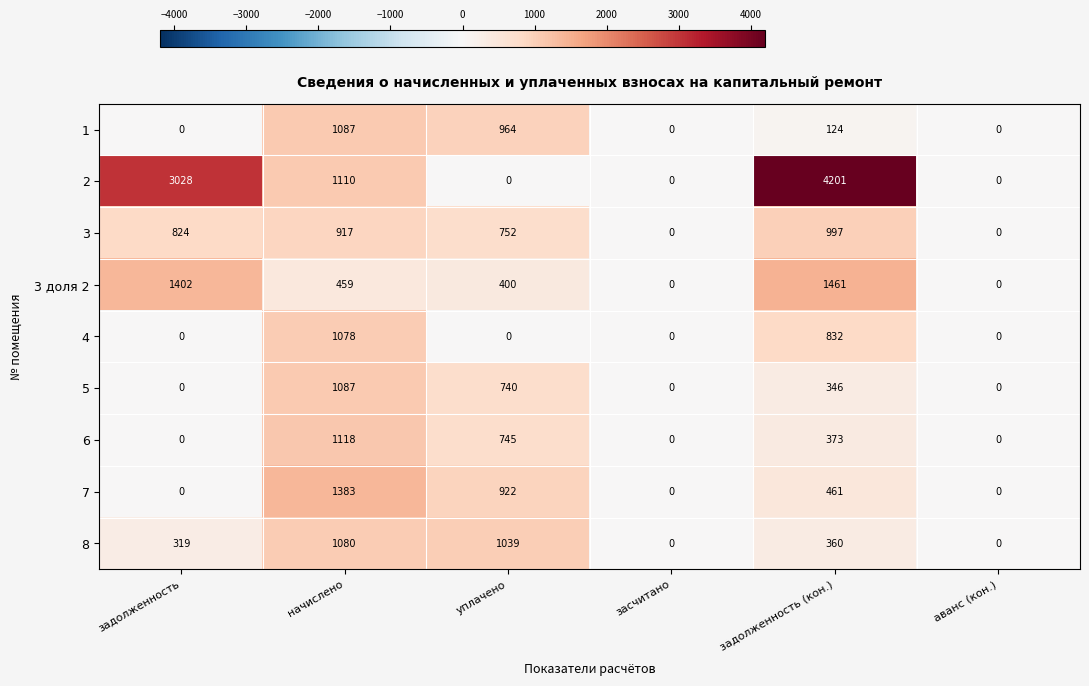

The 1 series shows 415 at задолженность. True or false?

False